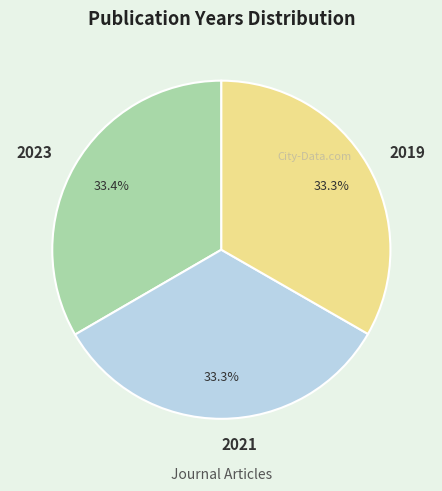

Does 2023 represent more than half of the total?

No